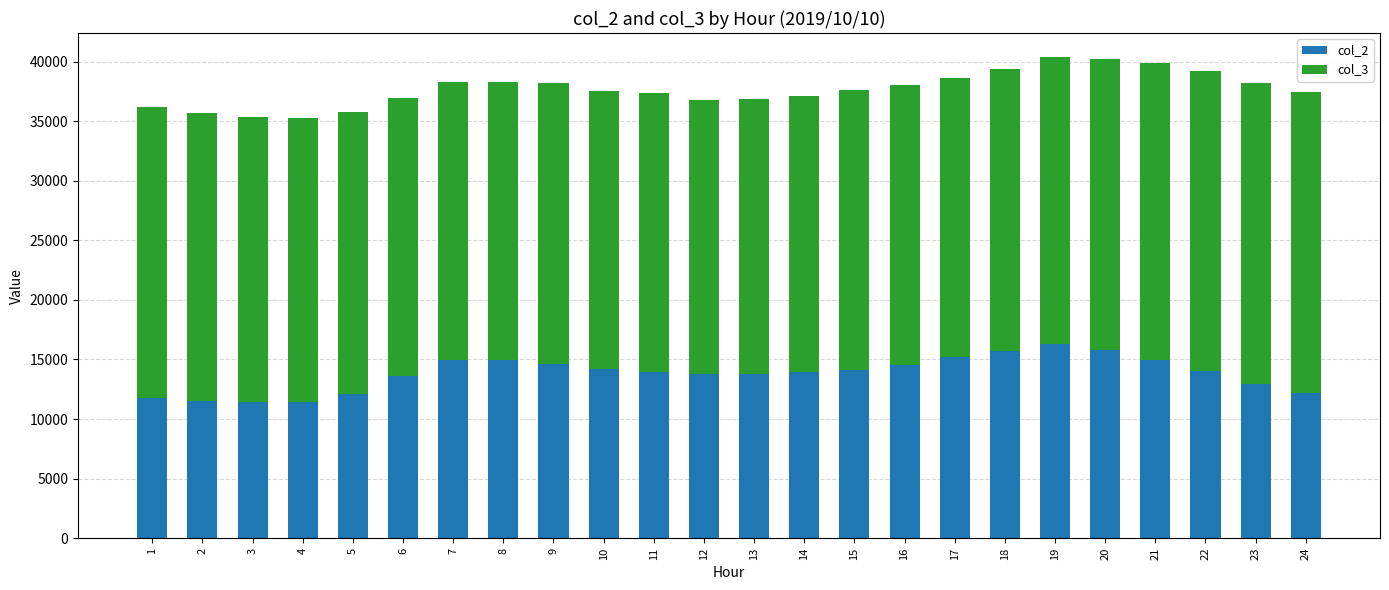

What is the sum of the col_2 values at 15 and 4?

25611